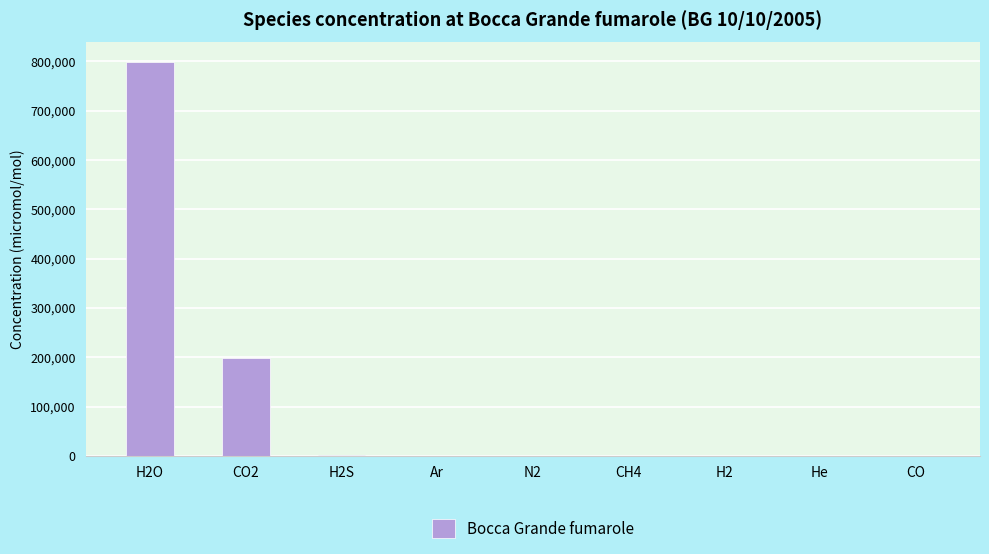

What is the greatest value displayed?

798500.0